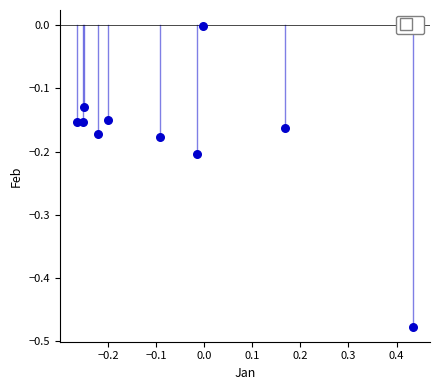

What is the range of X values (max minus min)?

0.7